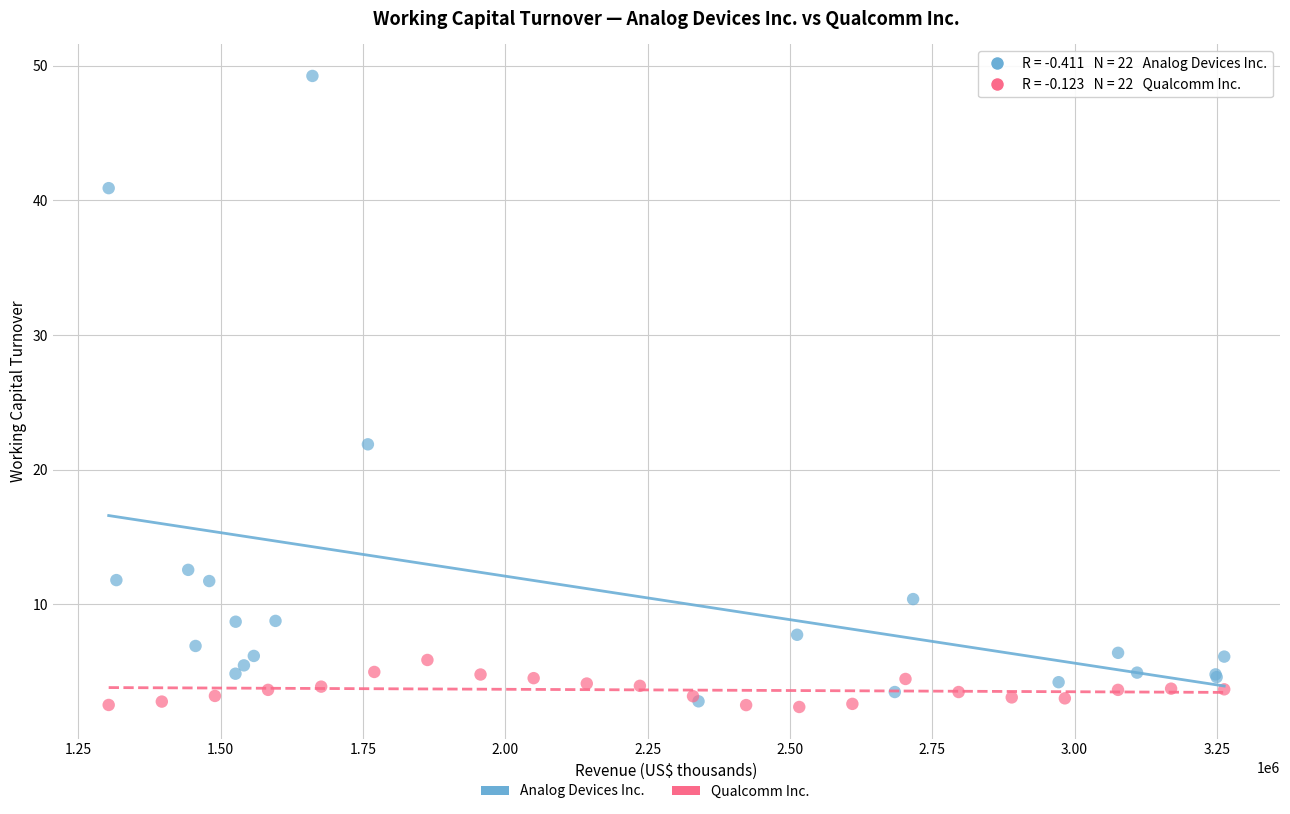

Which series reaches the maximum Y coordinate?

Analog Devices Inc.